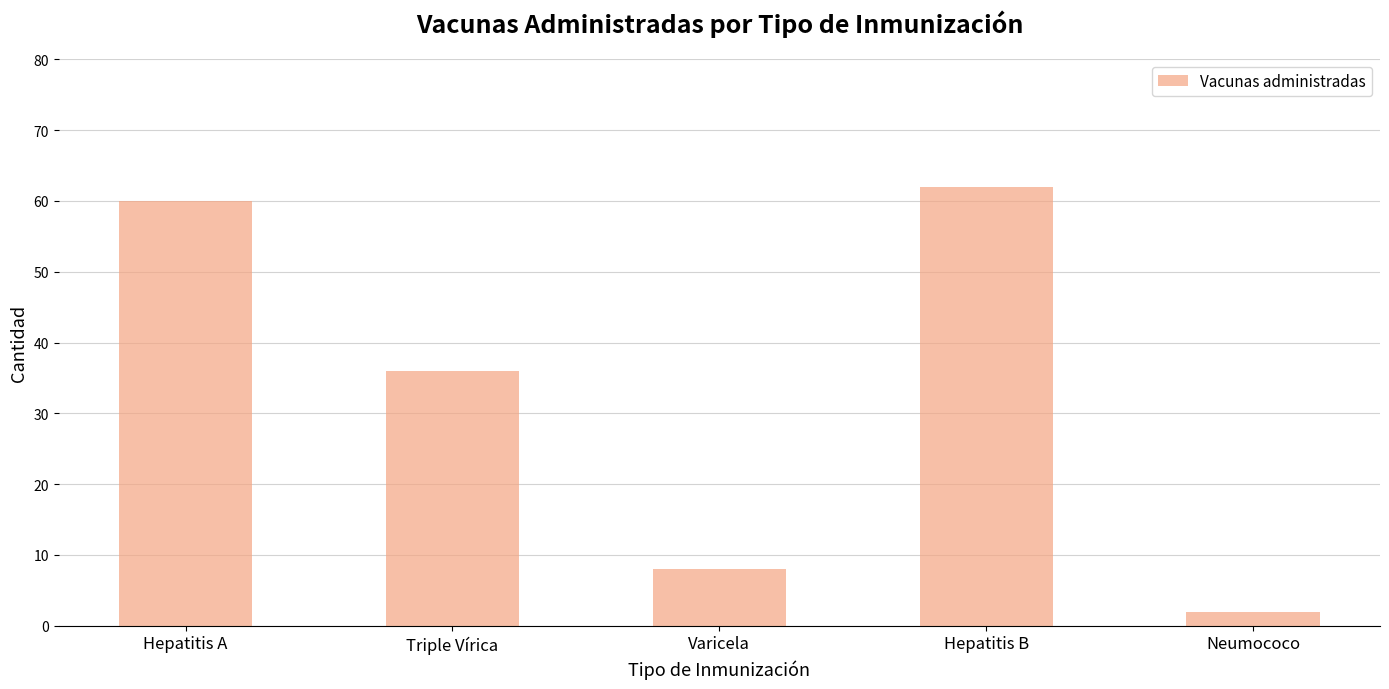

Reading right to left, transcribe all the data shown in this chart.

Neumococo=2	Hepatitis B=62	Varicela=8	Triple Vírica=36	Hepatitis A=60